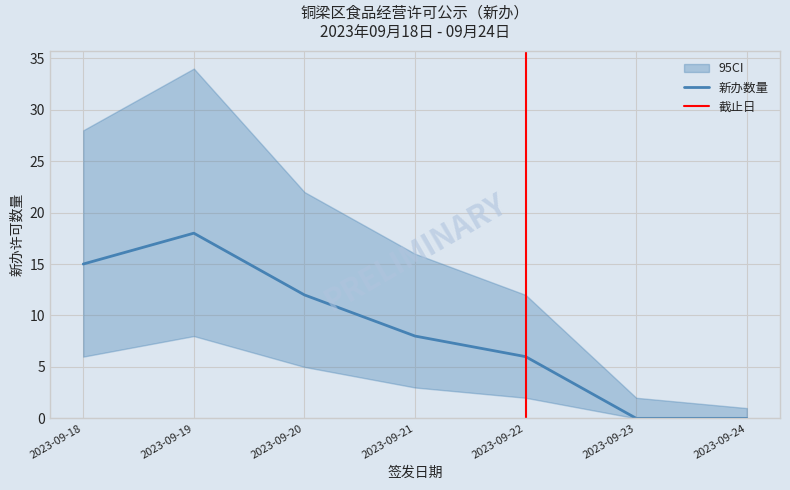

Where is 下界 nearest to the value 4?

2023-09-20